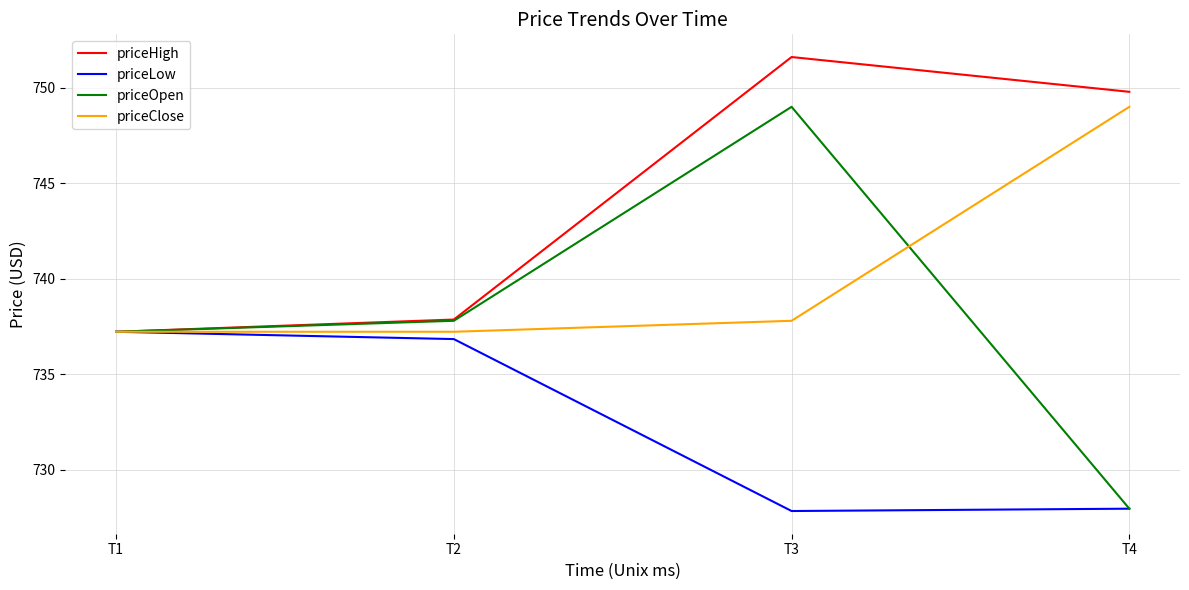

List the labels in order of priceOpen value, largest first.

T3, T2, T1, T4